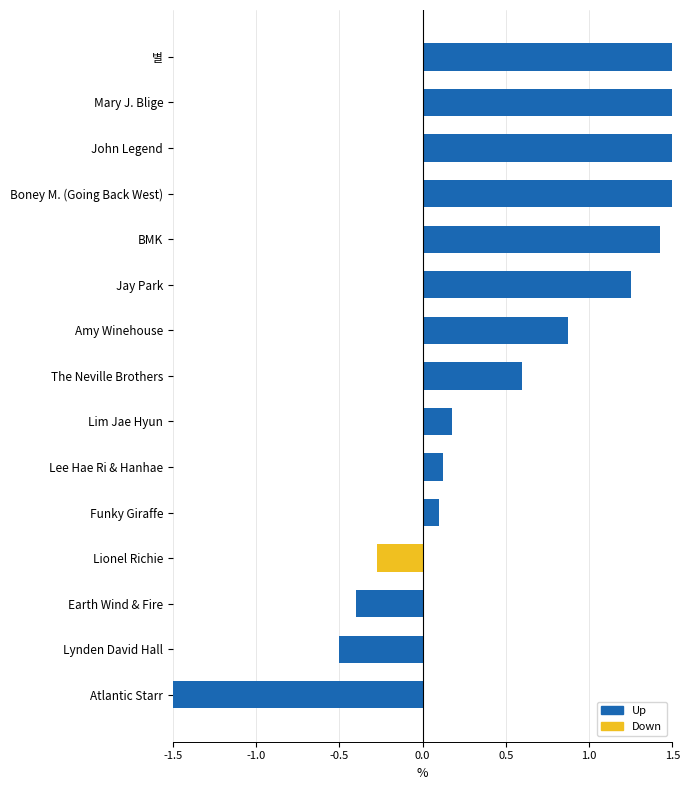

How many bars are there in total?

15